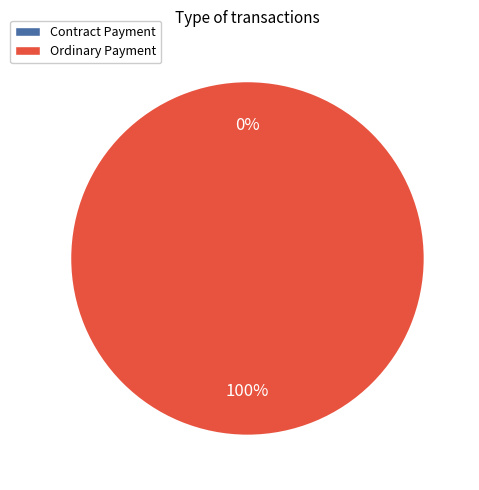

True or false: Ordinary Payment accounts for 99% of the total.

False